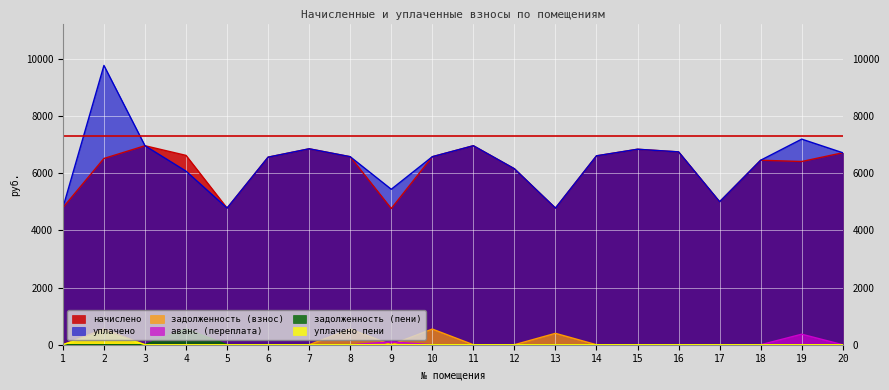

How many data points in уплачено are less than 6574?

9